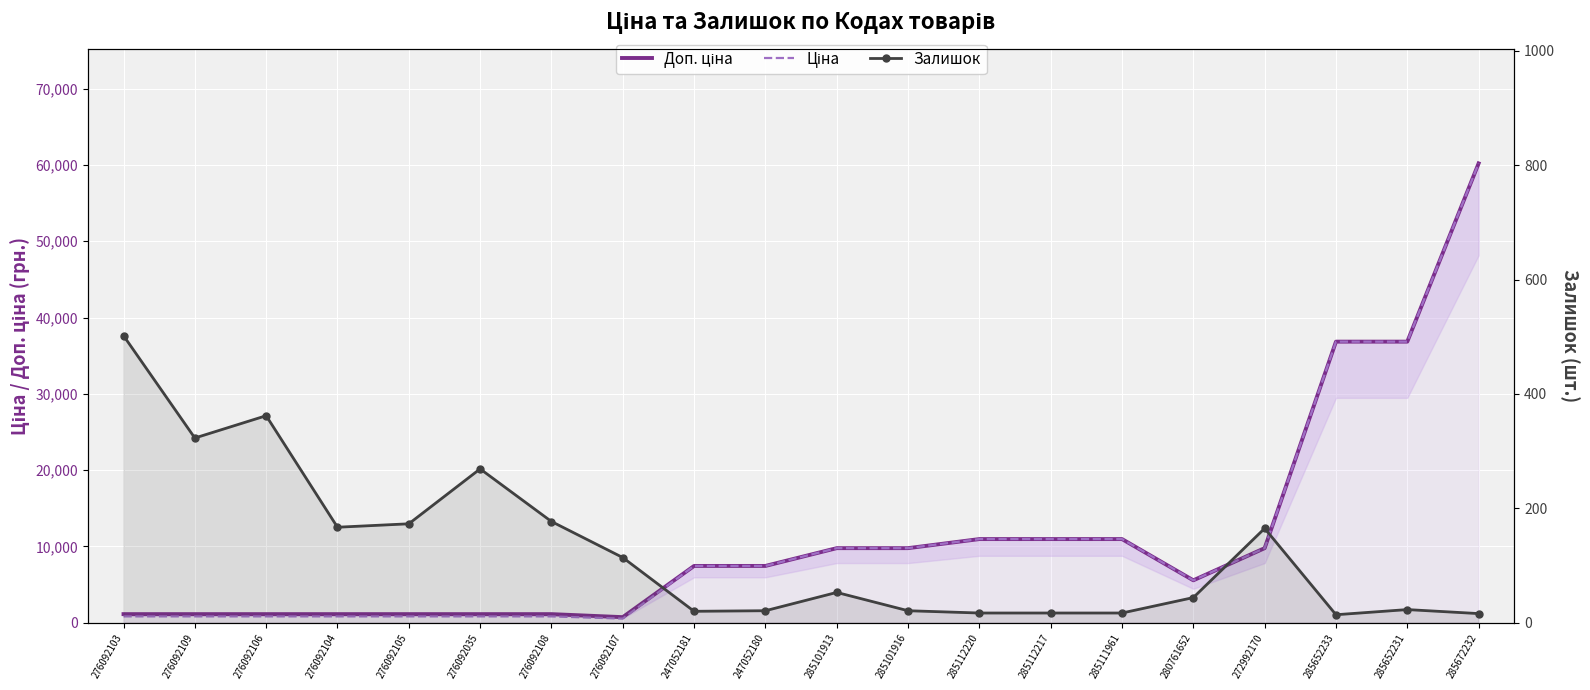

What are all the series names shown in the legend?

Доп. ціна, Ціна, Залишок